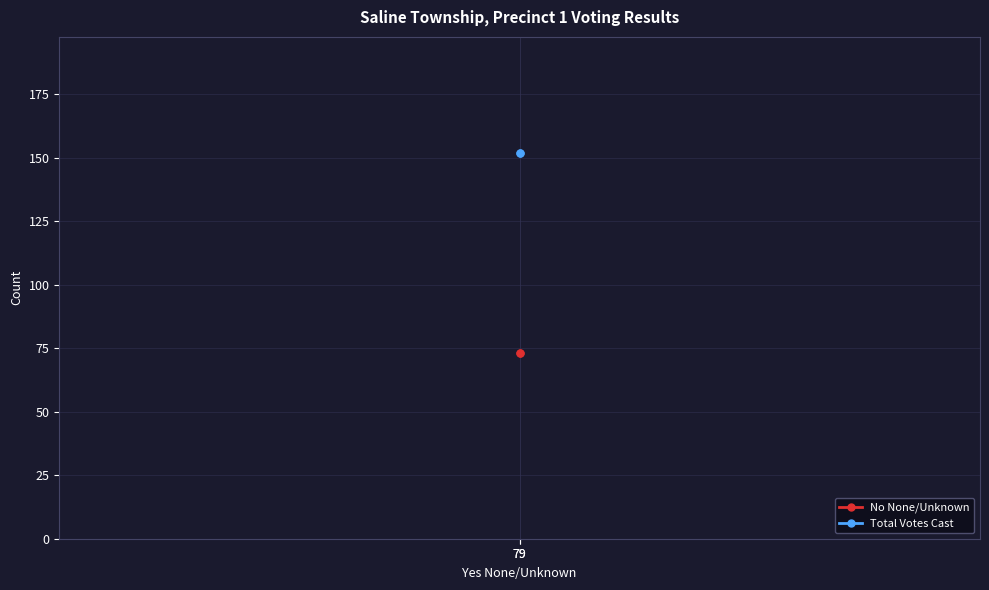

Which series has the largest total across all categories?

Total Votes Cast